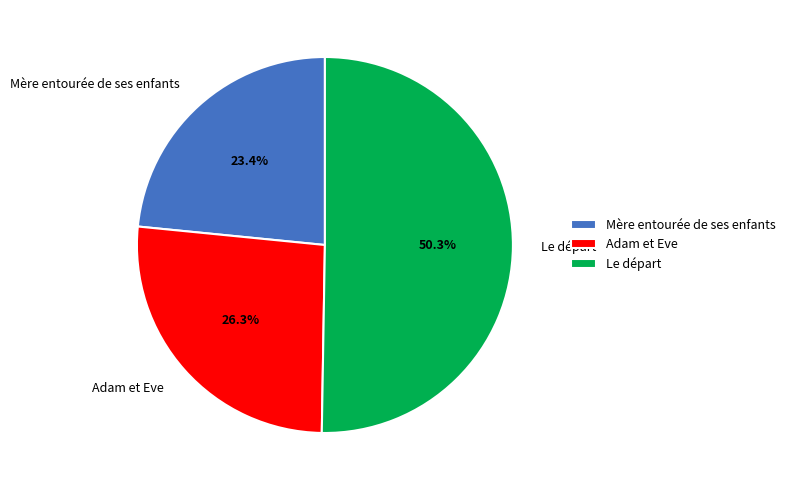

Is Adam et Eve the majority of the pie?

No